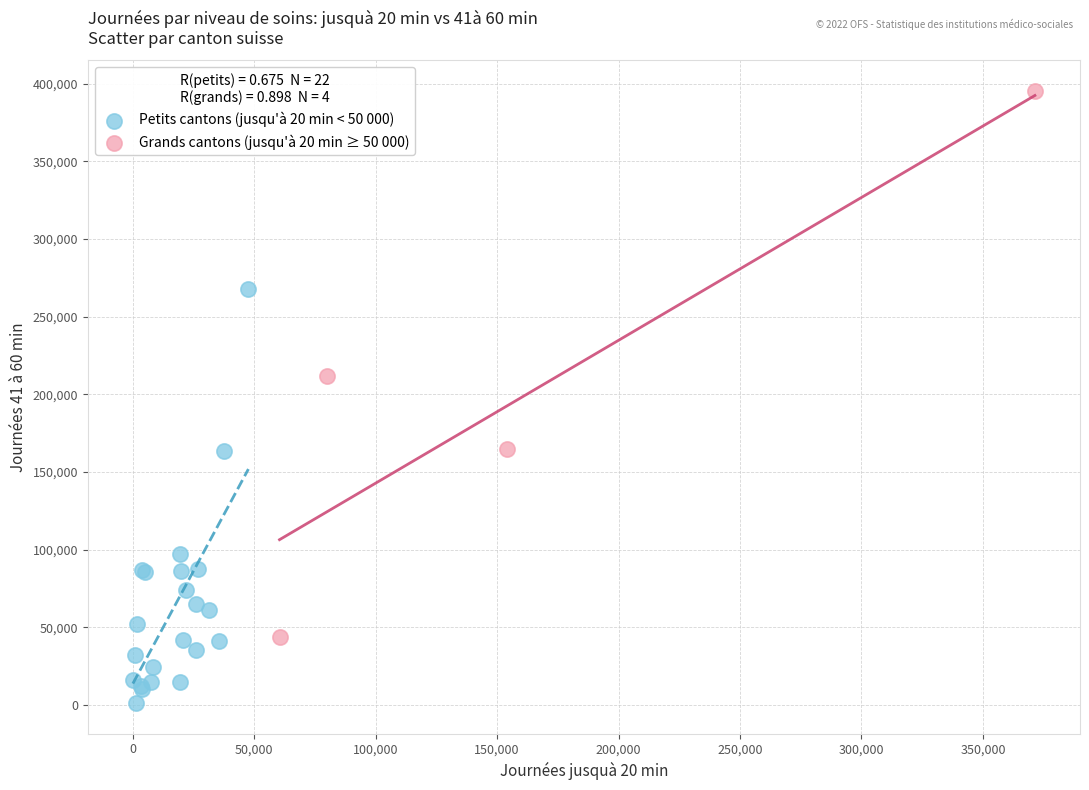

Which series has the largest Y range (max minus min)?

Grands cantons (jusqu'à 20 min ≥ 50 000)